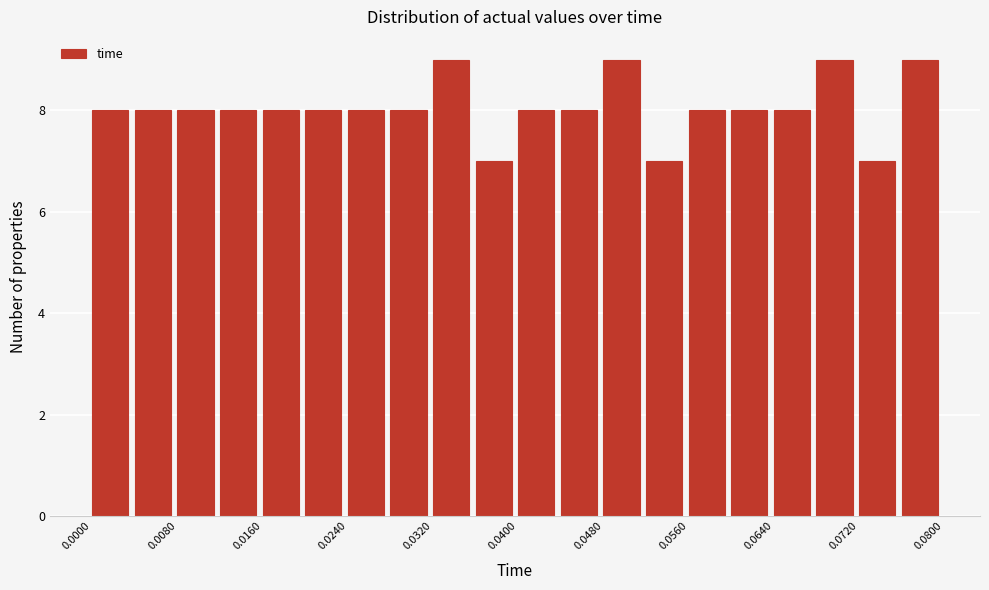

Reading left to right, list every bar in this chart as the range it spans on the x-axis followed by its height. The values are not printed on the chart, so give them approximately, as read against the axis.

0.000 to 0.004: 8
0.004 to 0.008: 8
0.008 to 0.012: 8
0.012 to 0.016: 8
0.016 to 0.020: 8
0.020 to 0.024: 8
0.024 to 0.028: 8
0.028 to 0.032: 8
0.032 to 0.036: 9
0.036 to 0.040: 7
0.040 to 0.044: 8
0.044 to 0.048: 8
0.048 to 0.052: 9
0.052 to 0.056: 7
0.056 to 0.060: 8
0.060 to 0.064: 8
0.064 to 0.068: 8
0.068 to 0.072: 9
0.072 to 0.076: 7
0.076 to 0.080: 9